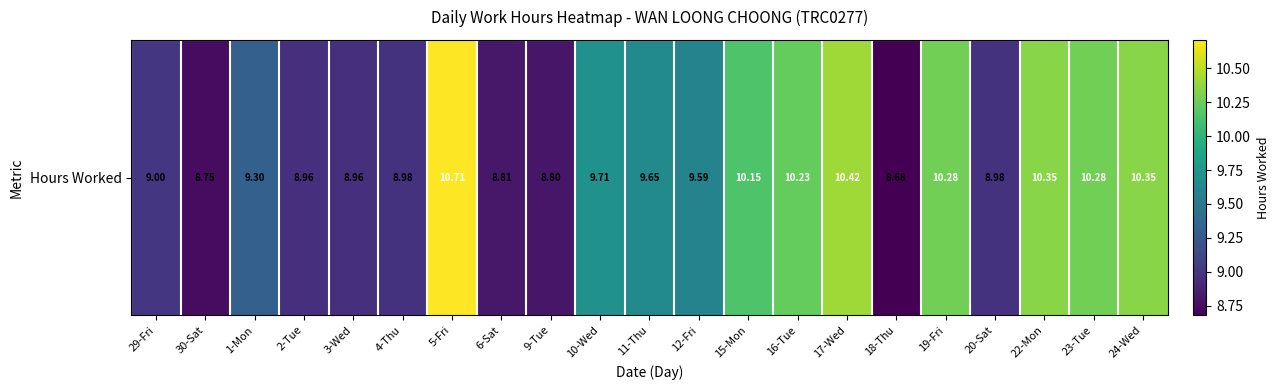

The value at 22-Mon is 14.6. True or false?

False